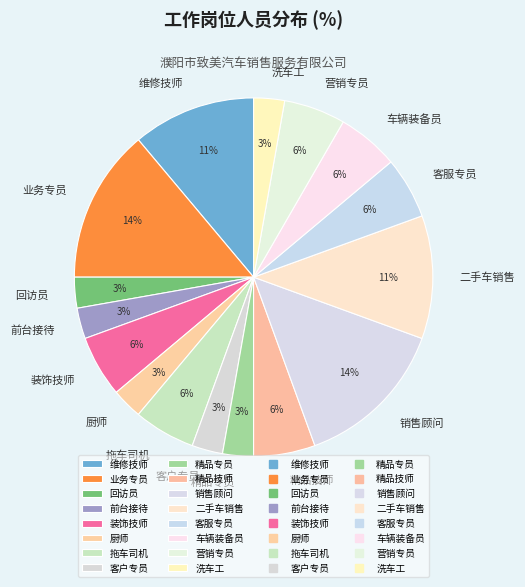

The 回访员 slice represents 13% of the pie. True or false?

False